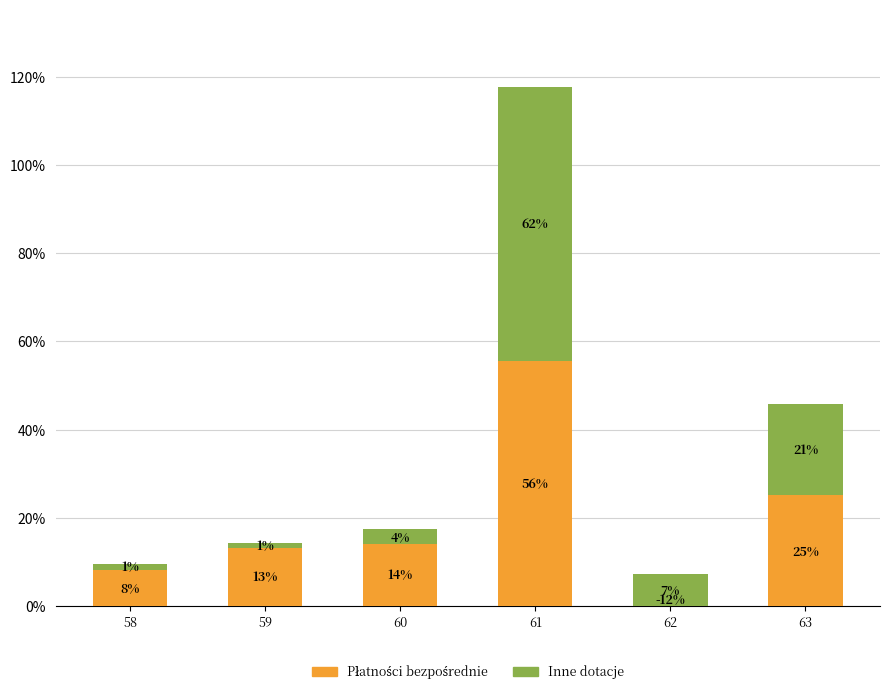

At how many categories does at least one series exceed 17?

2